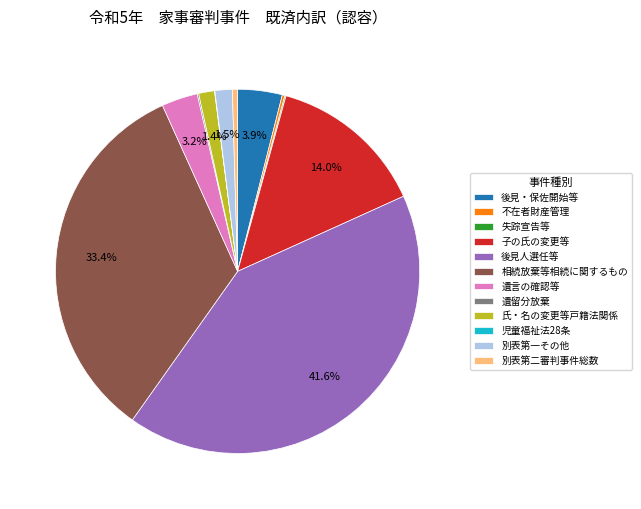

Is 遺言の確認等 the majority of the pie?

No